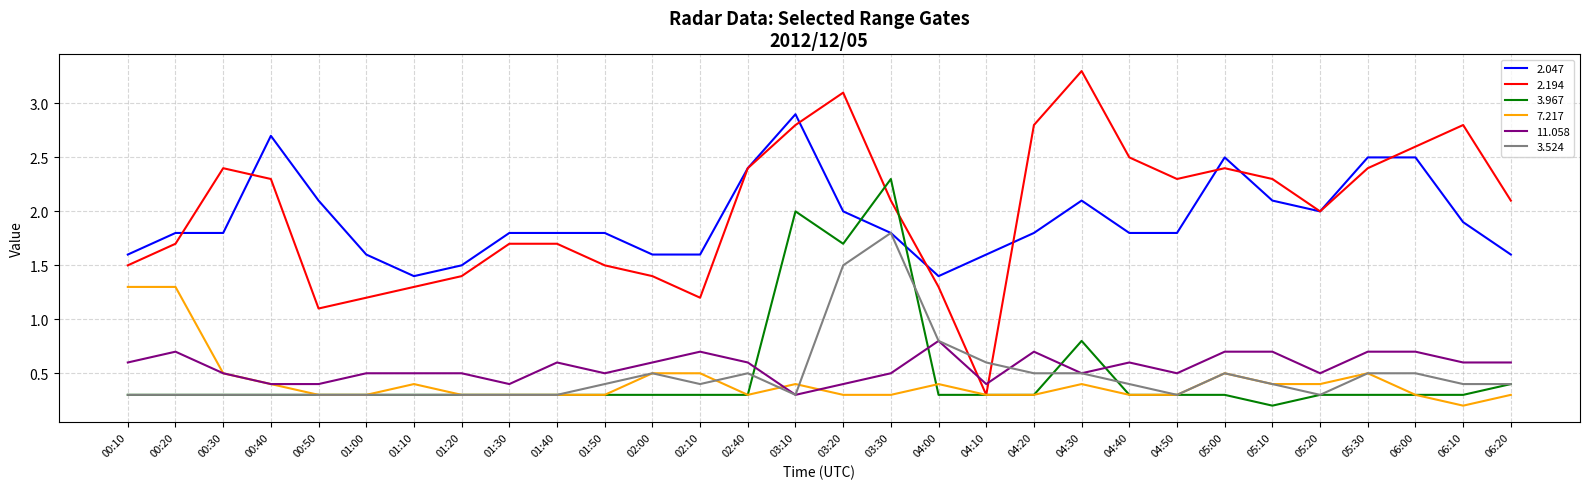

True or false: 11.058 and 2.194 intersect in this chart.

True